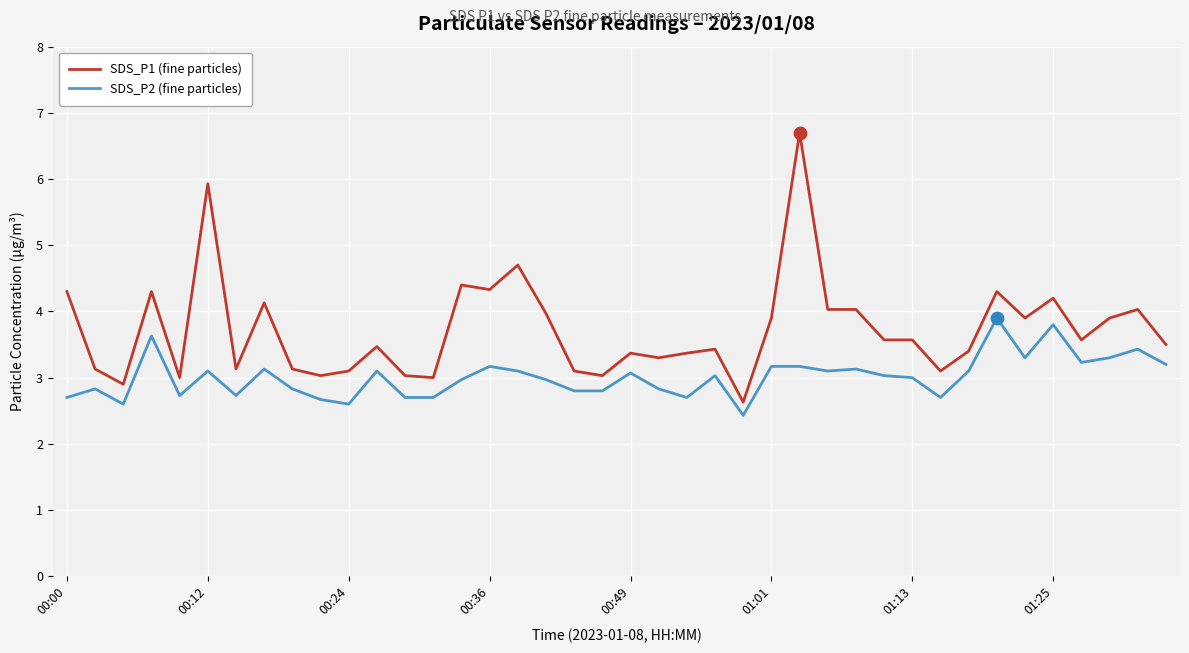

What are all the series names shown in the legend?

SDS_P1 (fine particles), SDS_P2 (fine particles)